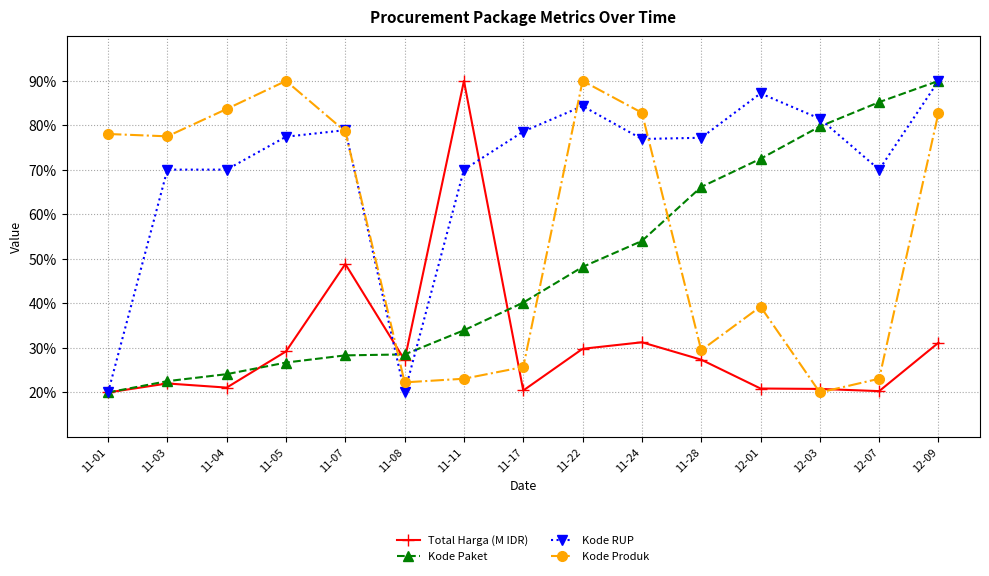

Read the Kode RUP value at 11-22.

84.3